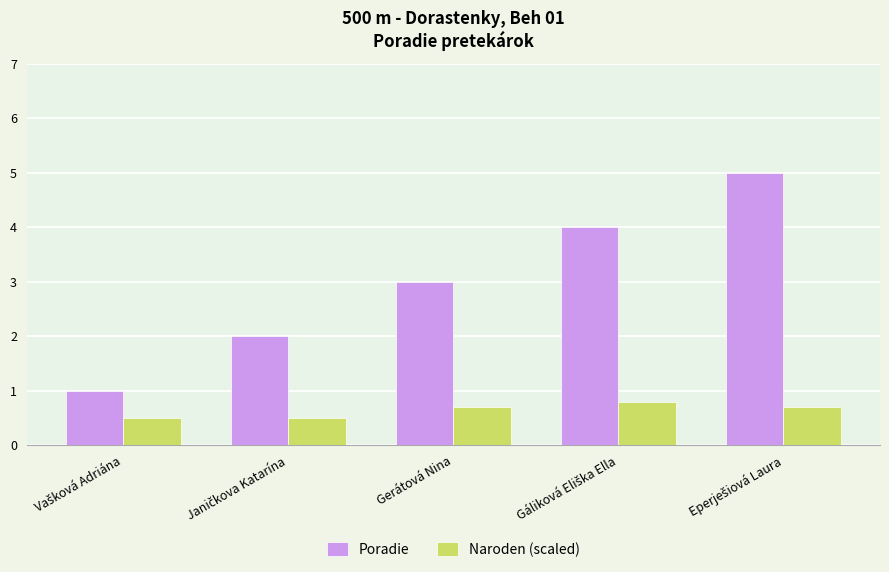

What is the average value of the Poradie series?

3.0